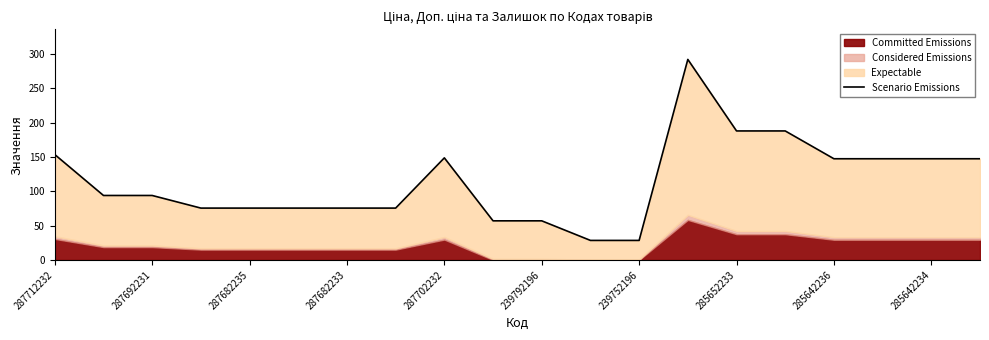

Which has a higher value, 239792196 or 10?

239792196